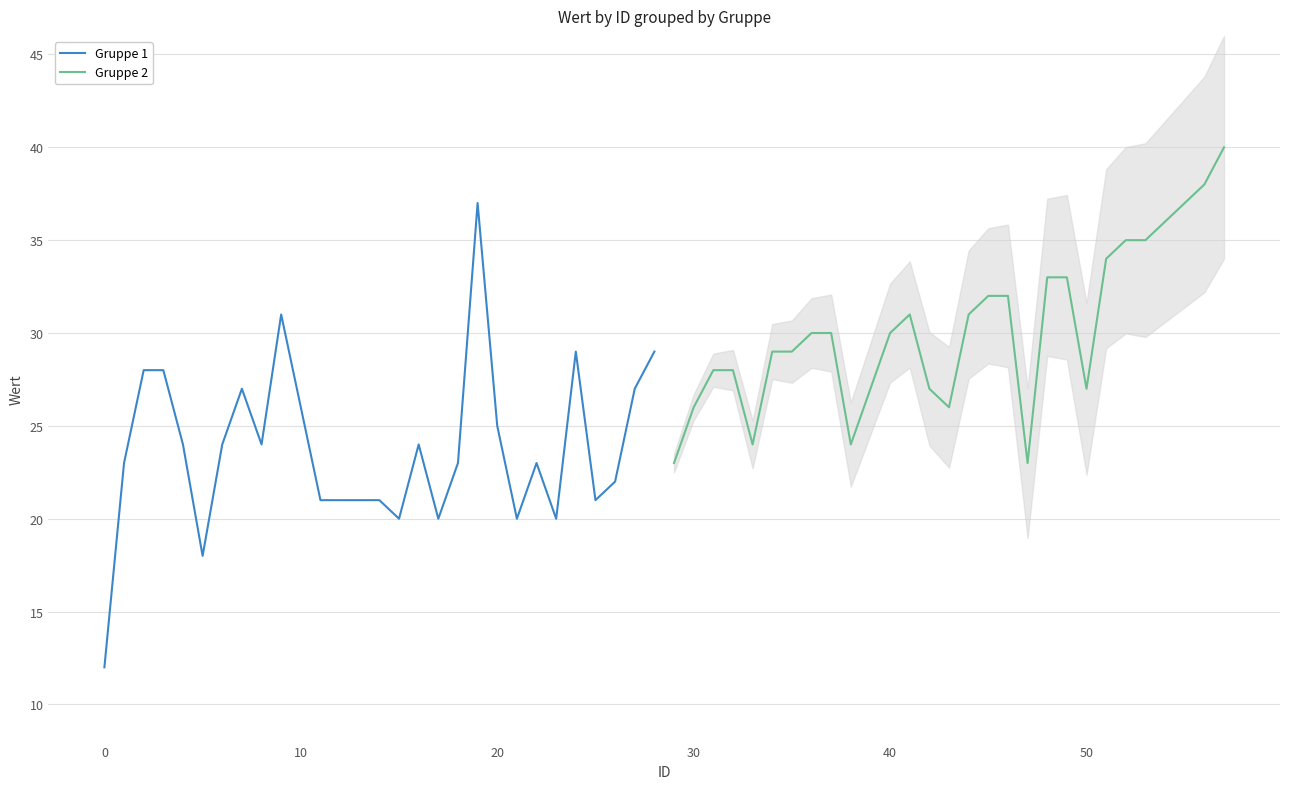

What is the minimum value for Gruppe 1?

12